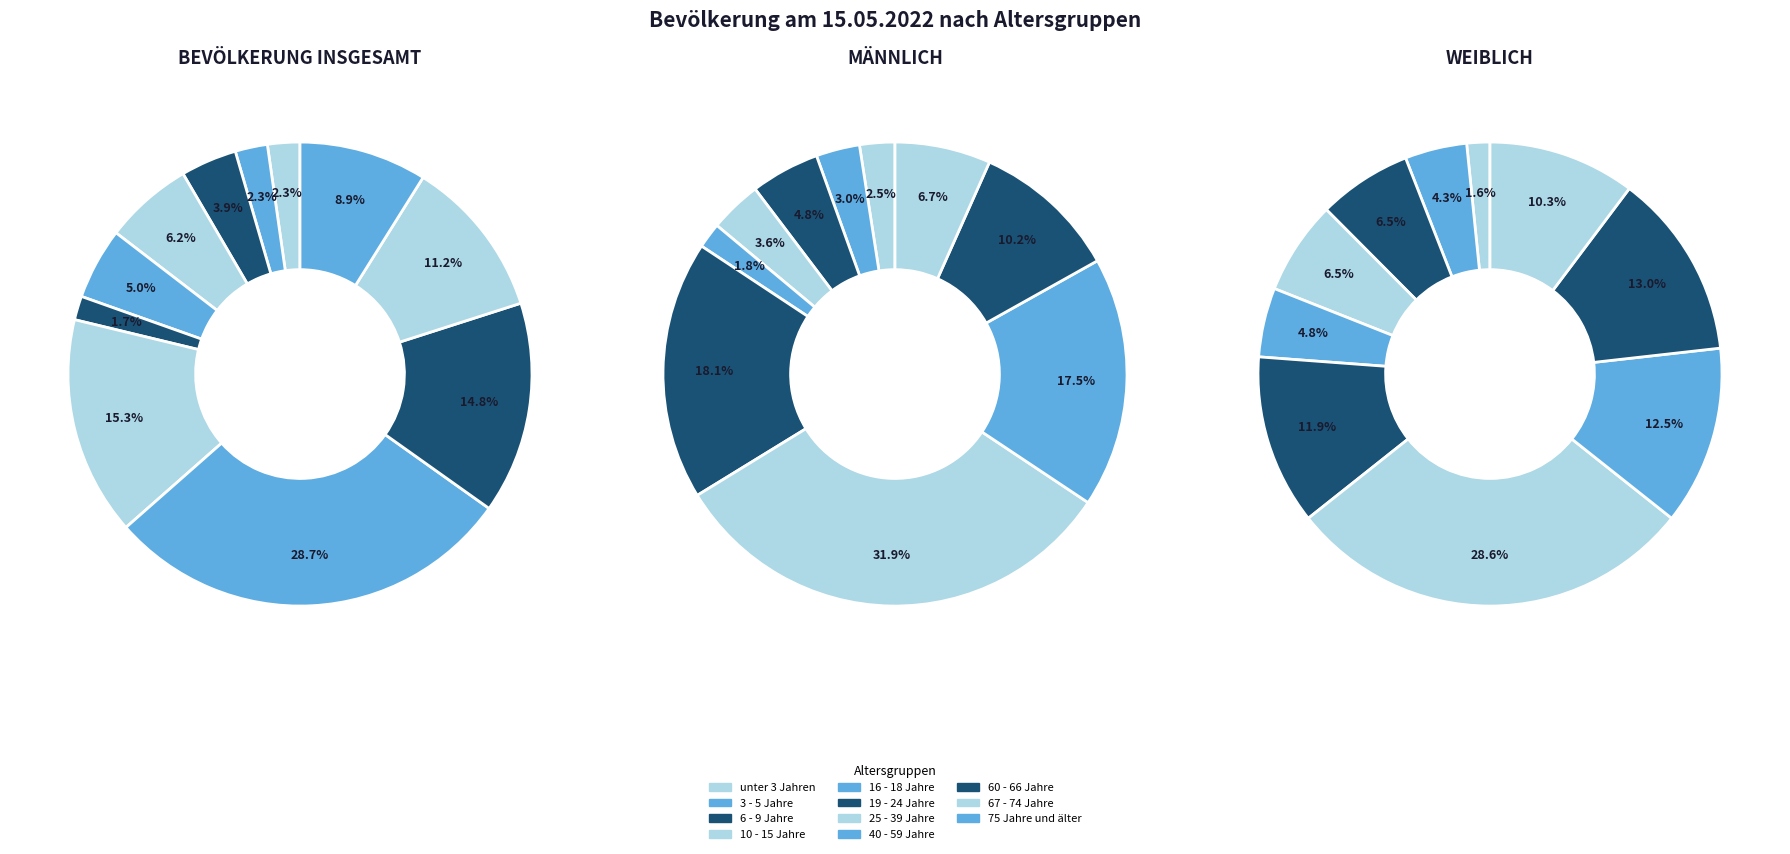

What percentage is NOT represented by 75 Jahre und älter?

91.1%